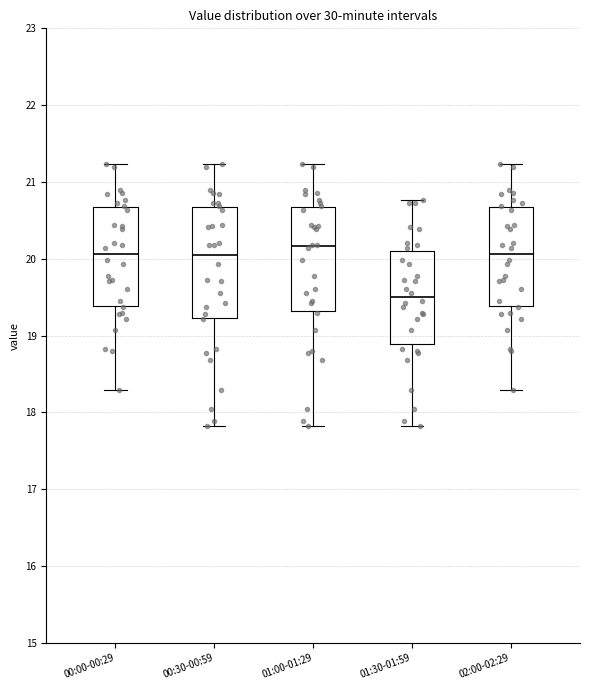

Reading left to right, transcribe this box plot: for each box, give where its median line is, the range the box spans, and where its two whiskers end, as read against the y-axis. The values are not printed on the chart, so give them approximately, as read against the axis.

00:00-00:29: median 20.1, box 19.4 to 20.7, whiskers 18.3 to 21.2
00:30-00:59: median 20.1, box 19.2 to 20.7, whiskers 17.8 to 21.2
01:00-01:29: median 20.2, box 19.3 to 20.7, whiskers 17.8 to 21.2
01:30-01:59: median 19.5, box 18.9 to 20.1, whiskers 17.8 to 20.8
02:00-02:29: median 20.1, box 19.4 to 20.7, whiskers 18.3 to 21.2